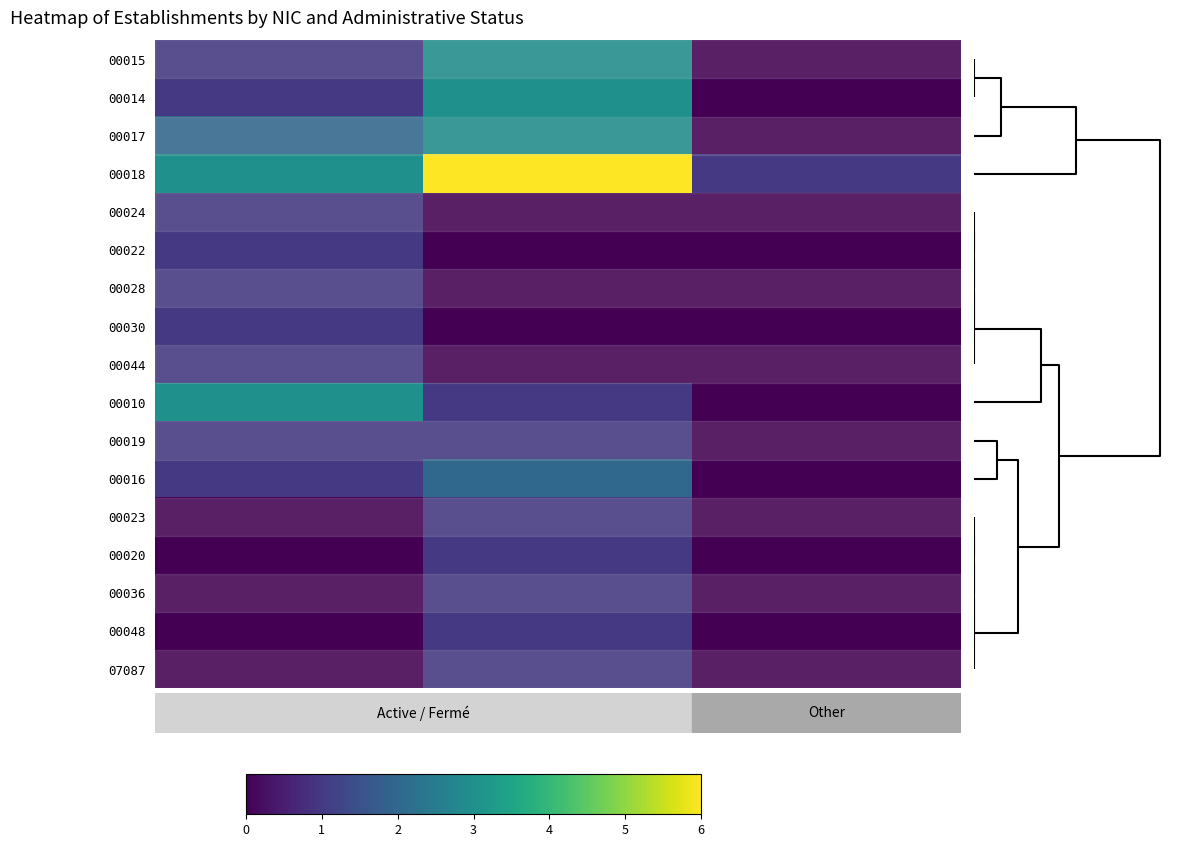

What is the difference between the highest and lowest values at A?

3